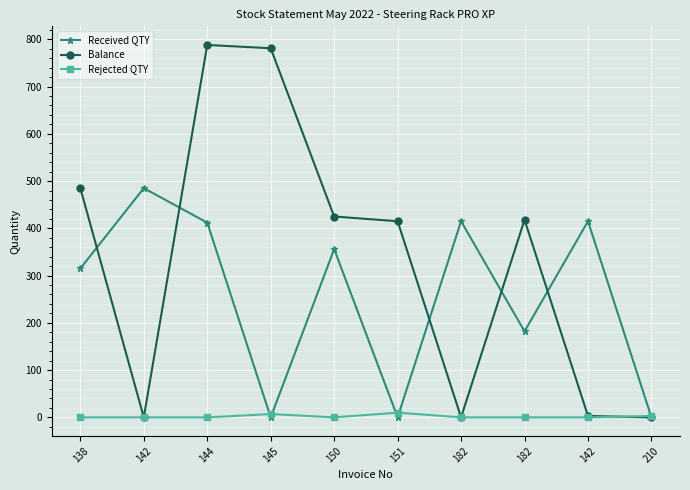

At which category is the sum across all series the highest?

144